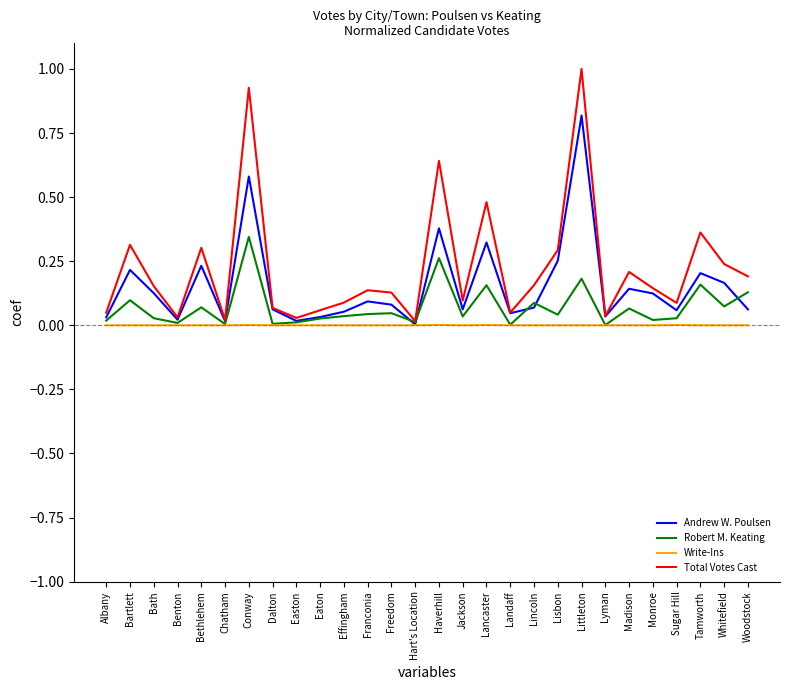

Which label corresponds to the largest value in the chart?

Littleton